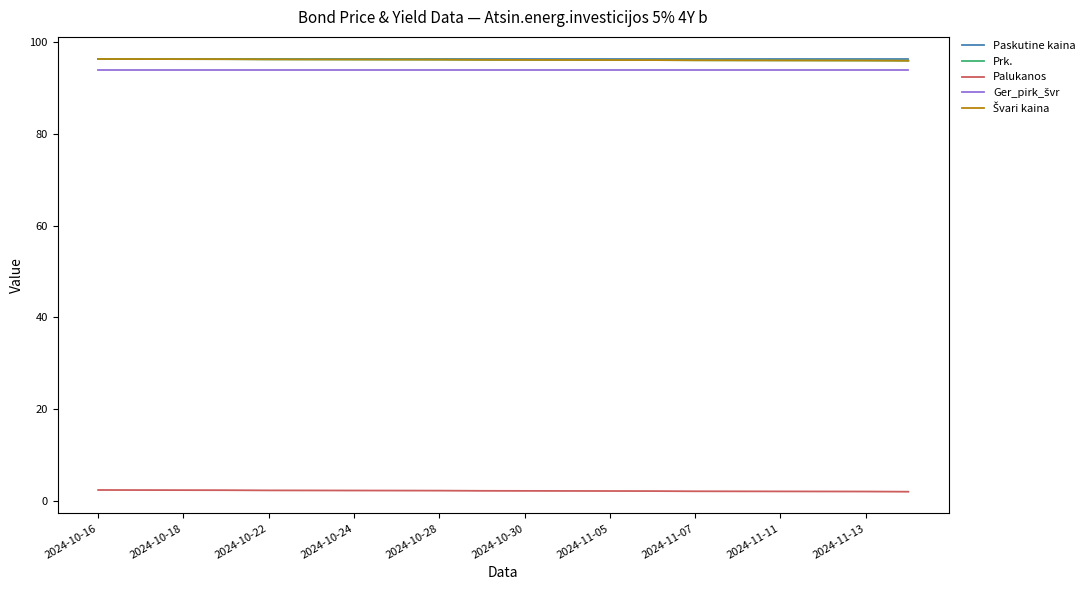

Does the chart have visible grid lines?

No